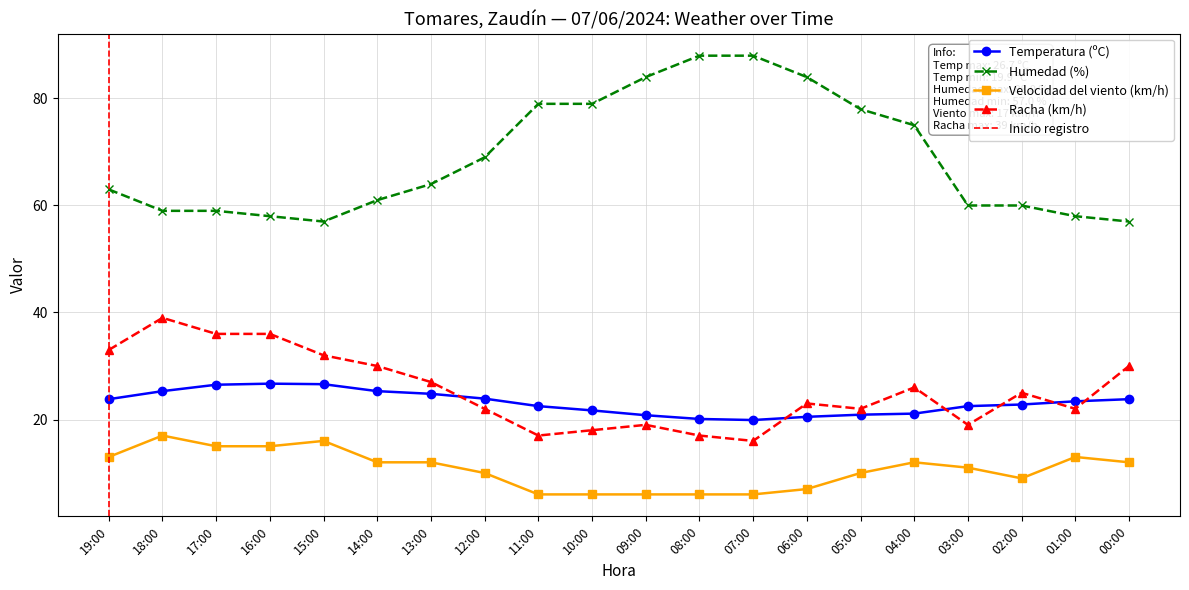

At how many categories does at least one series exceed 42?

20